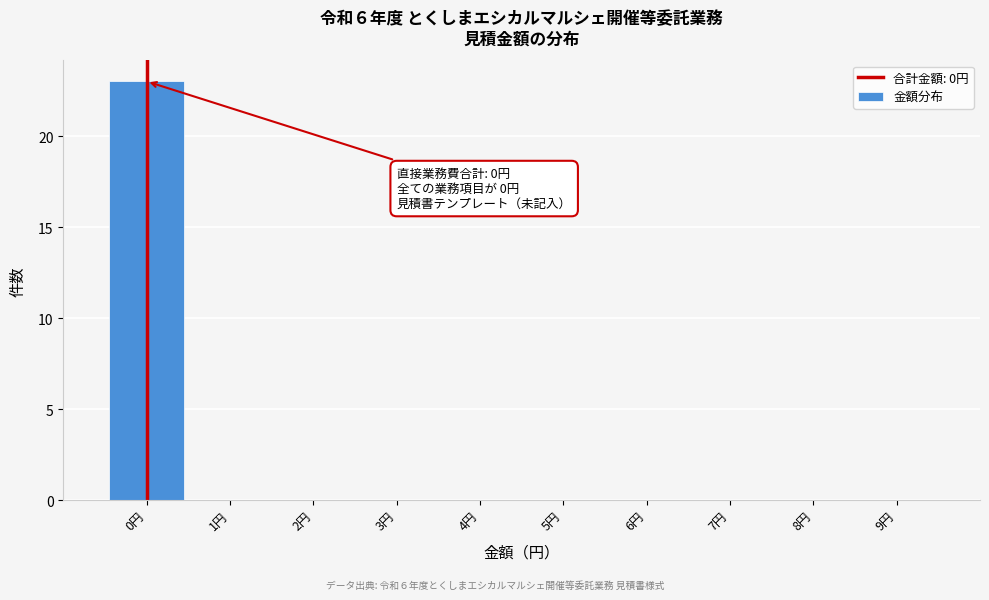

Which range on the x-axis has the tallest bar?

-0.5 to 0.5